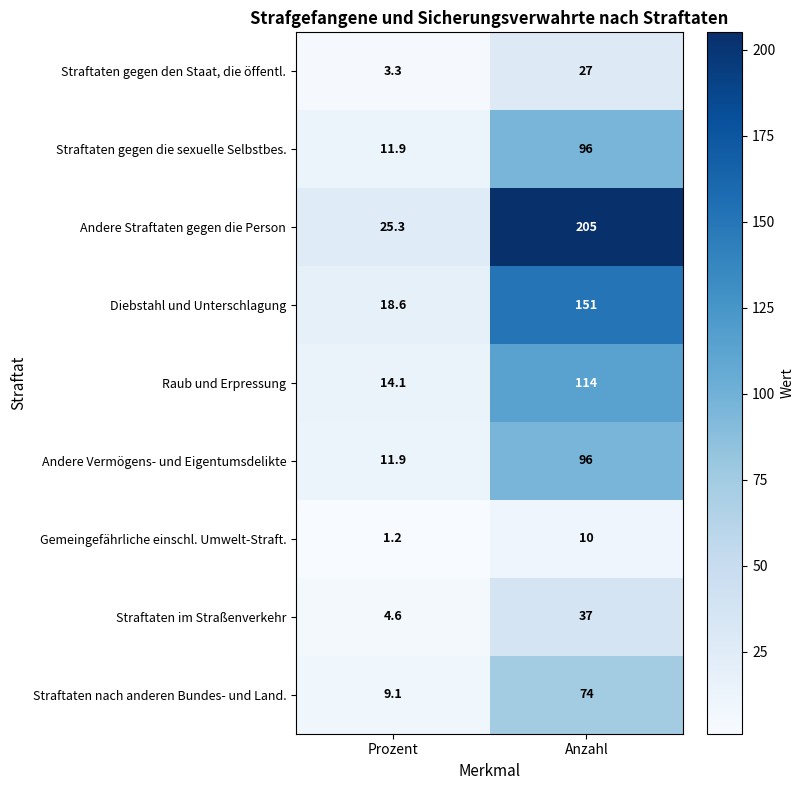

Which label corresponds to the largest value in the chart?

Anzahl